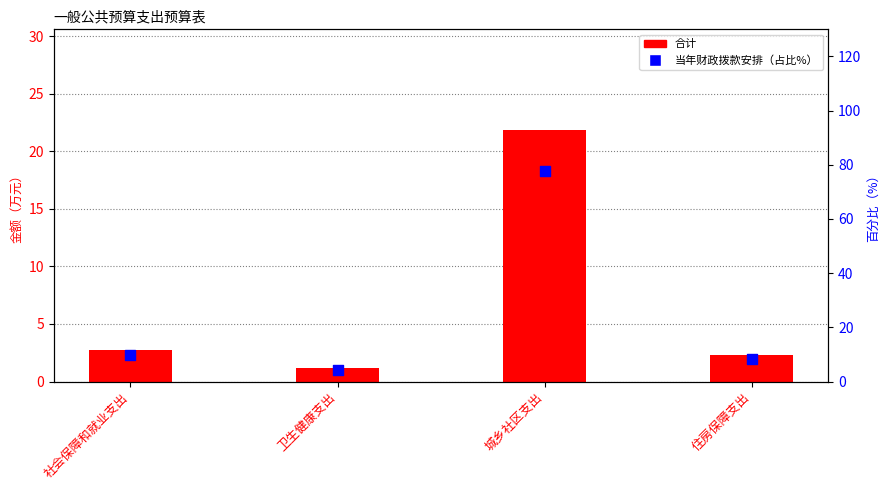

Which series has the largest Y range (max minus min)?

当年财政拨款安排（占比%）